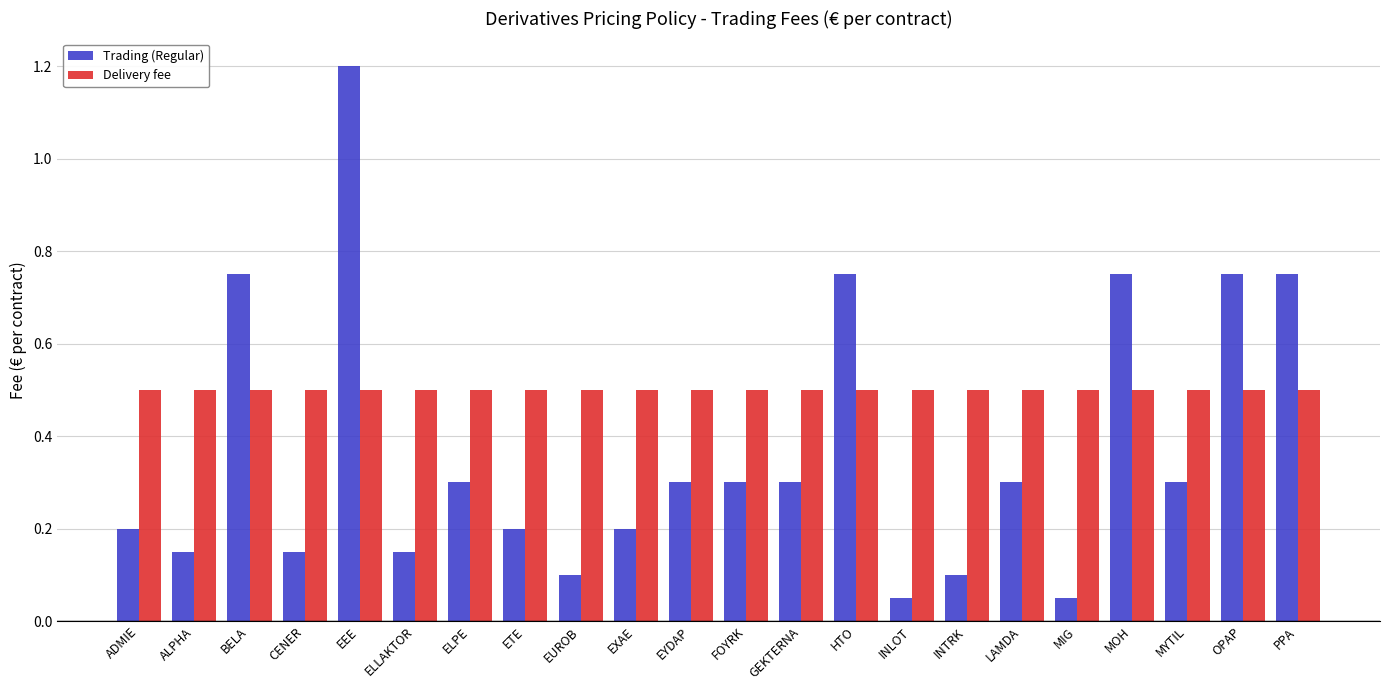

What is the value of the Delivery fee bar at the 16th from the left?

0.5